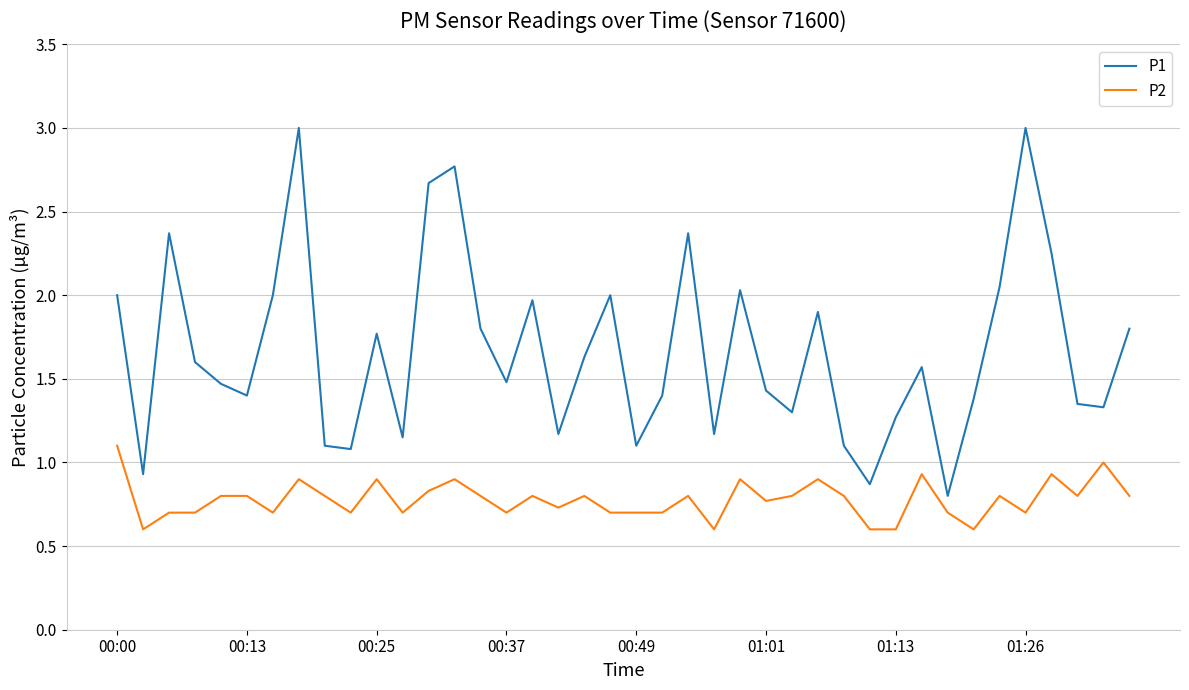

Which series has the largest total across all categories?

P1